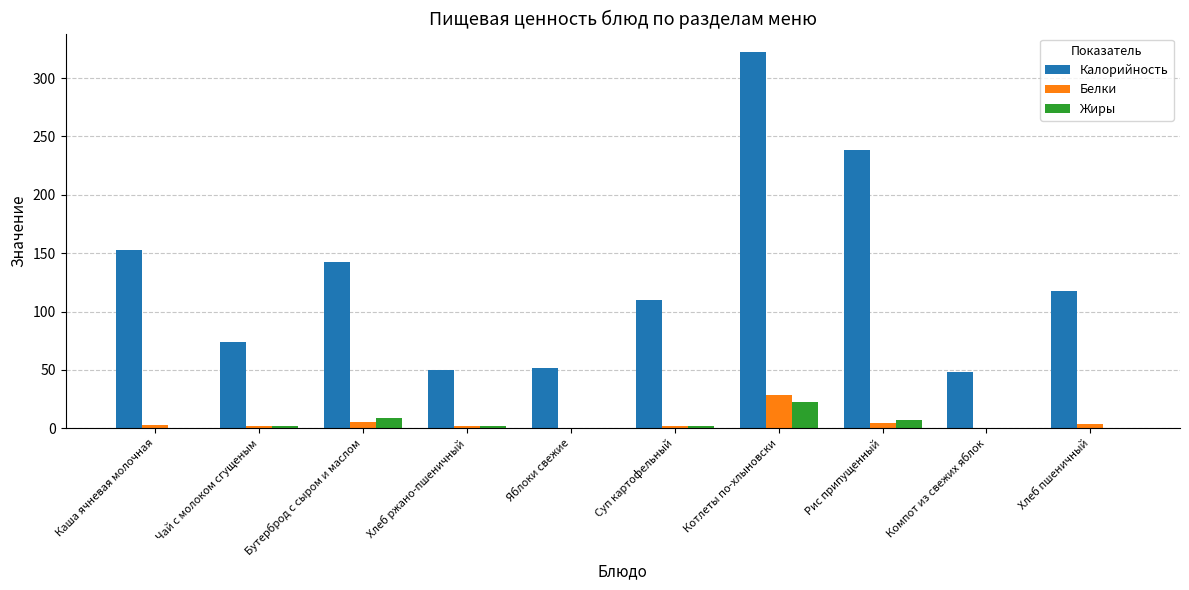

What is the sum of all Калорийность values?

1306.2